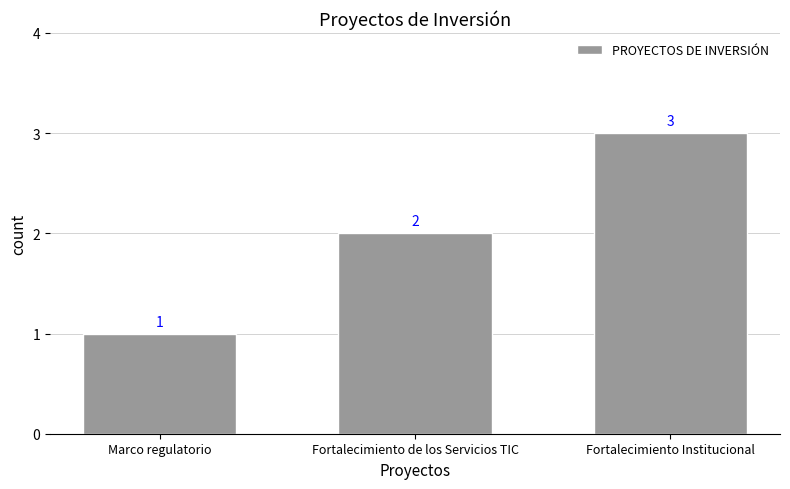

What is the difference between the maximum and minimum values?

2